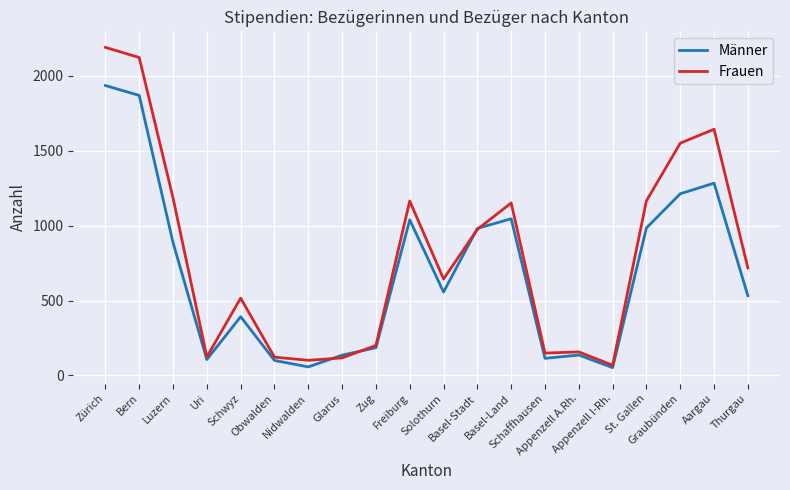

List the series in order of their overall mean, highest first.

Frauen, Männer